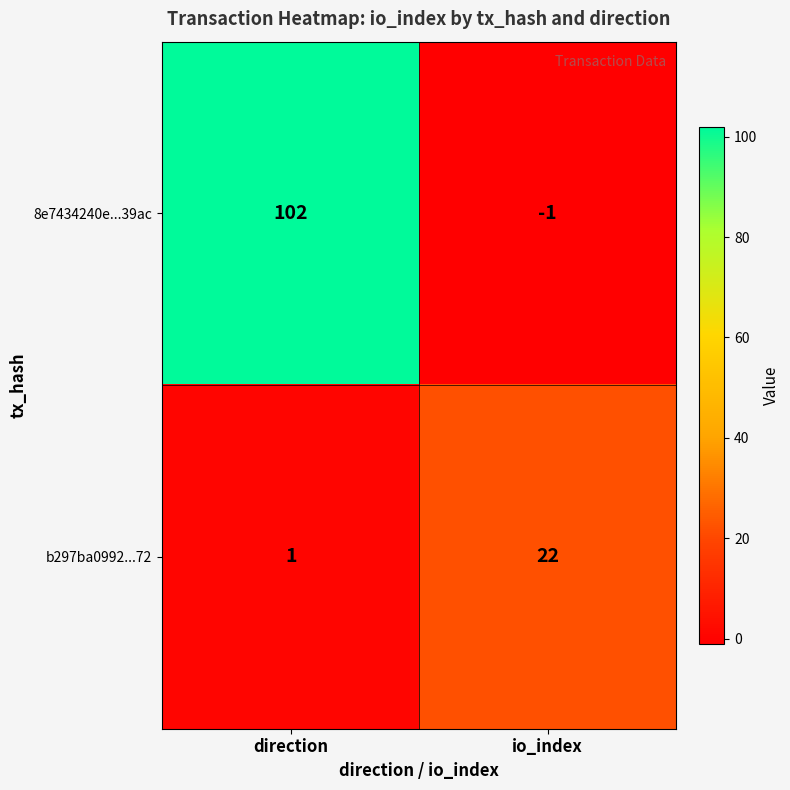

At how many categories does at least one series exceed 71?

1